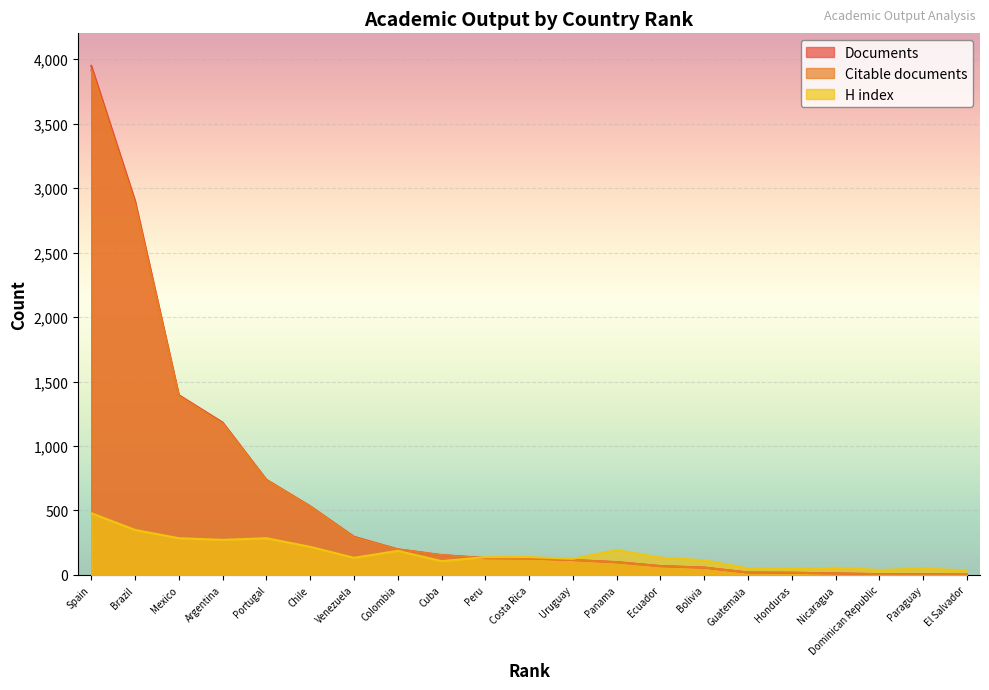

Which series changed the most between 2 and 11?

Documents